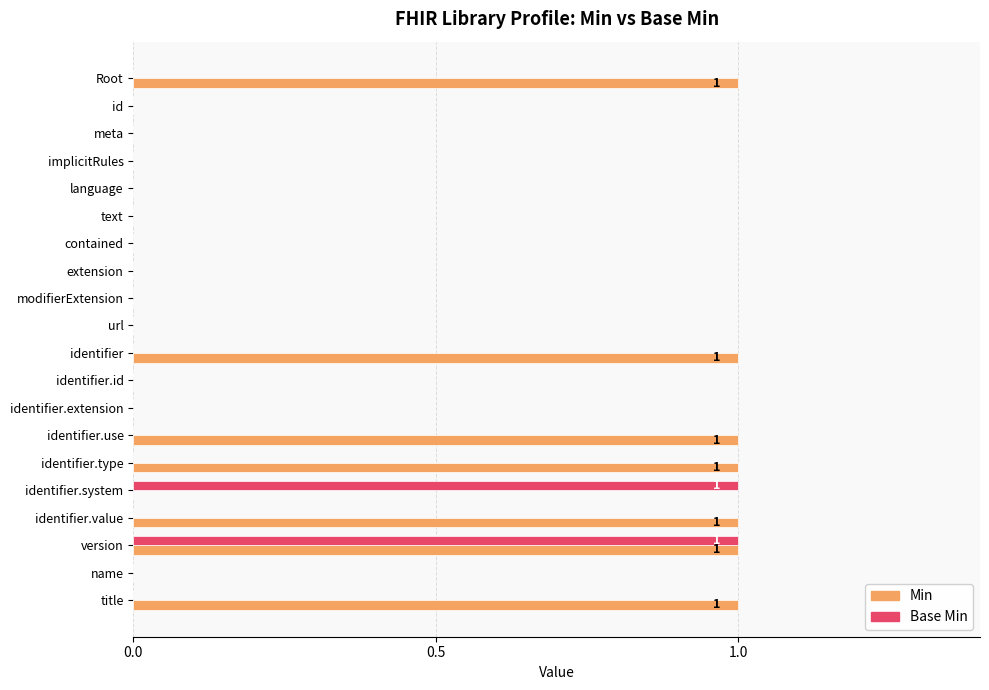

Which series has the largest total across all categories?

Min